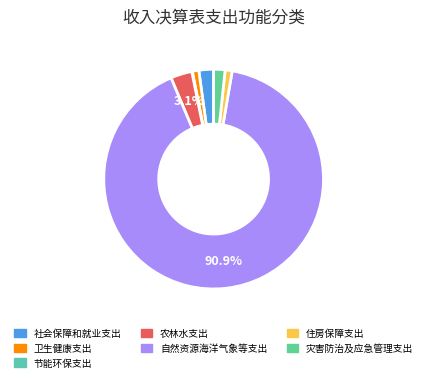

Which slice is the largest?

自然资源海洋气象等支出